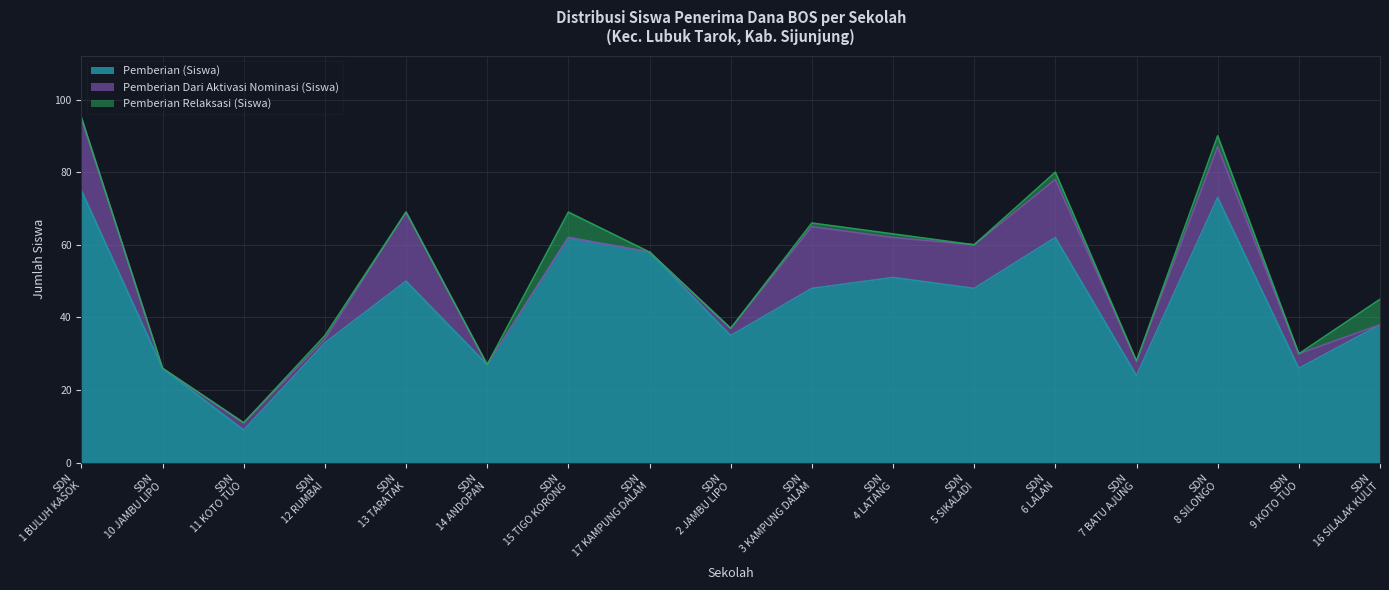

What is the label of the 15th point from the right?

SD N 11 KOTO TUO